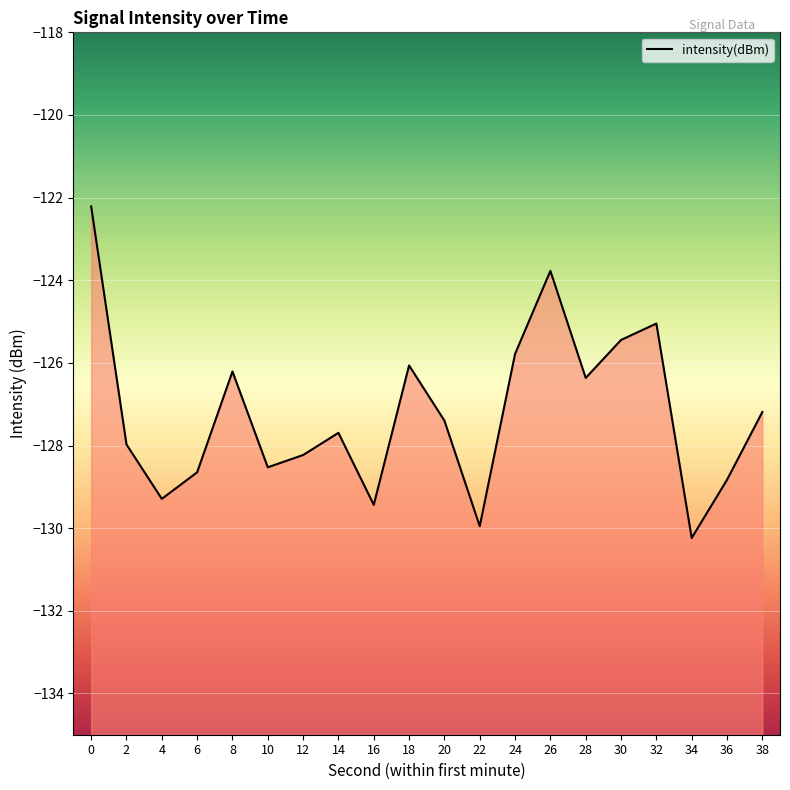

Reading left to right, list all the values displayed in this chart.

-122.2	-128.0	-129.3	-128.6	-126.2	-128.5	-128.2	-127.7	-129.4	-126.1	-127.4	-130.0	-125.8	-123.8	-126.4	-125.4	-125.0	-130.2	-128.8	-127.2